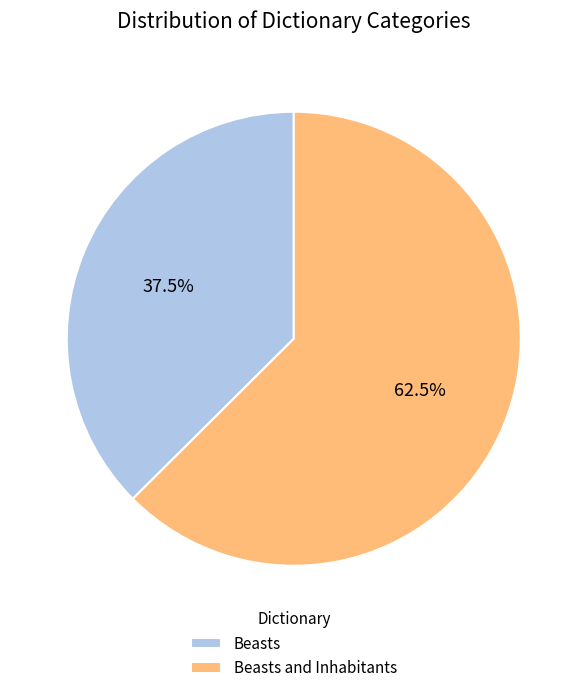

What is the smallest slice in the pie chart?

Beasts